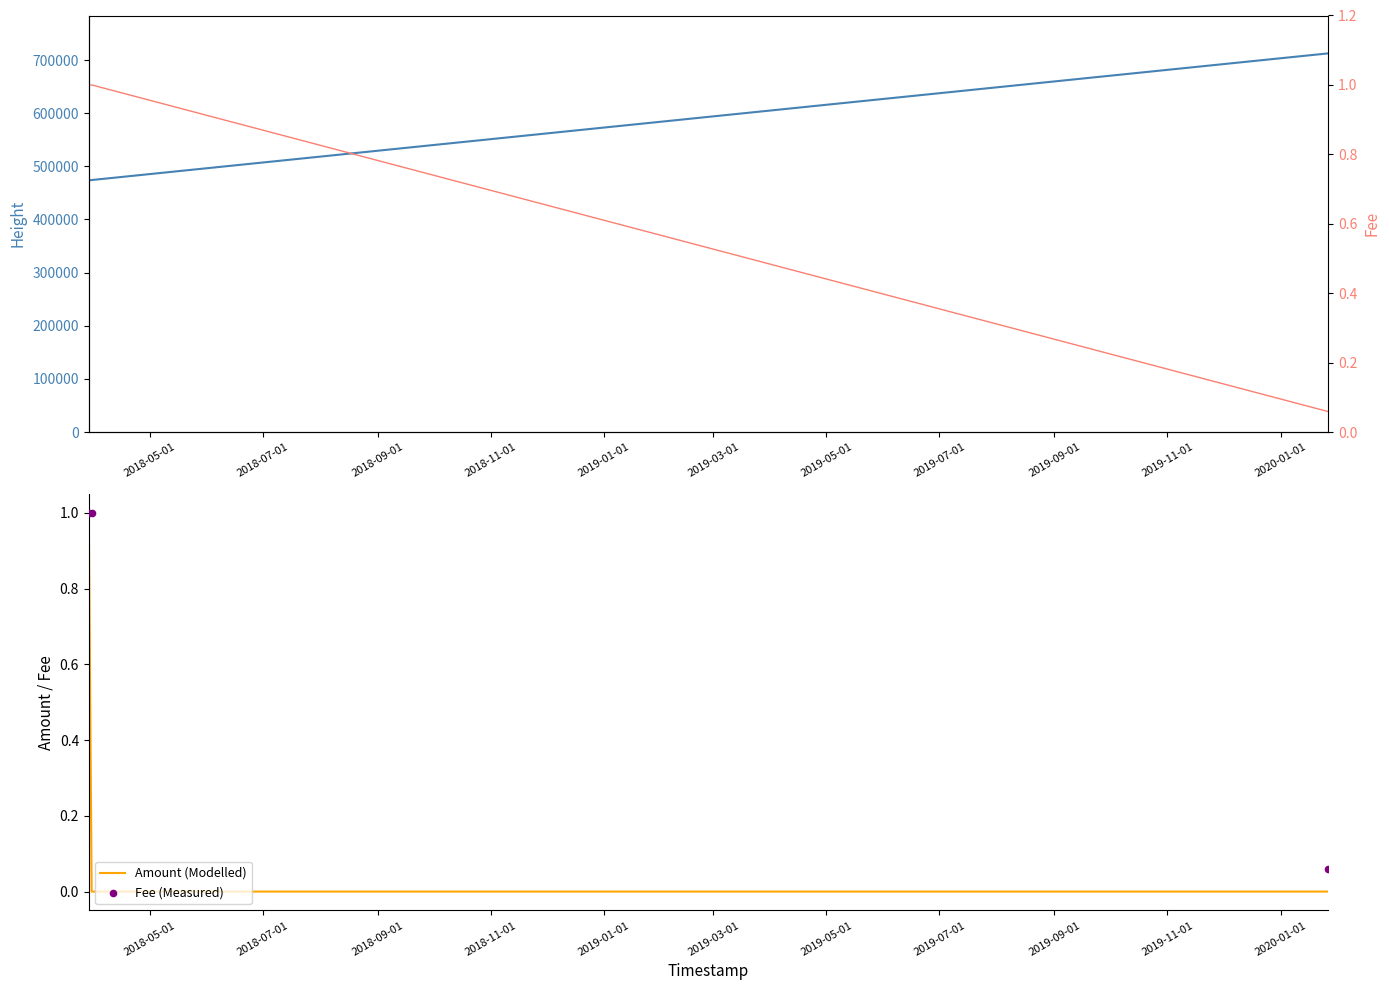

Which series reaches the maximum Y coordinate?

Height